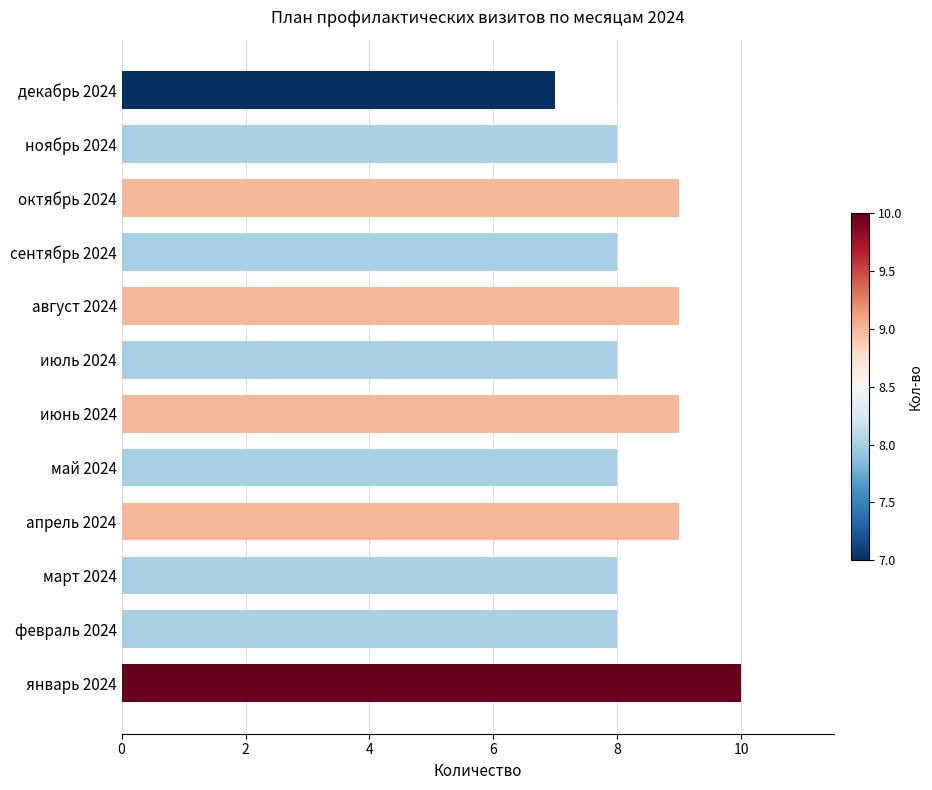

What is the smallest value displayed?

7